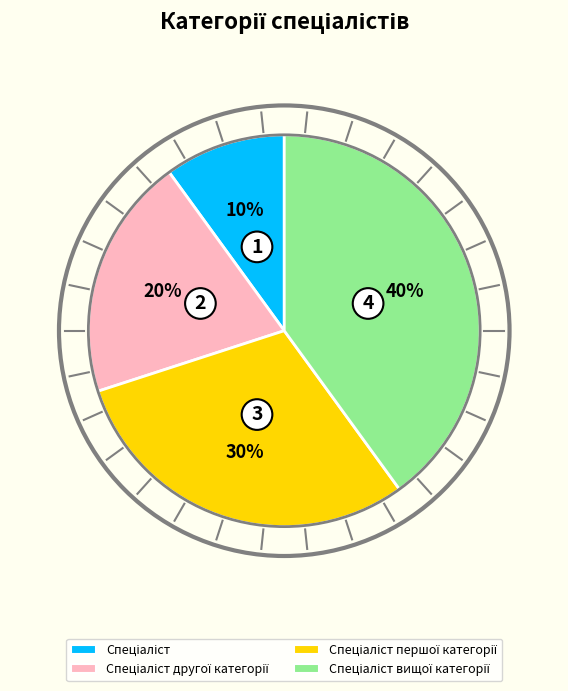

Does any single category account for the majority?

No